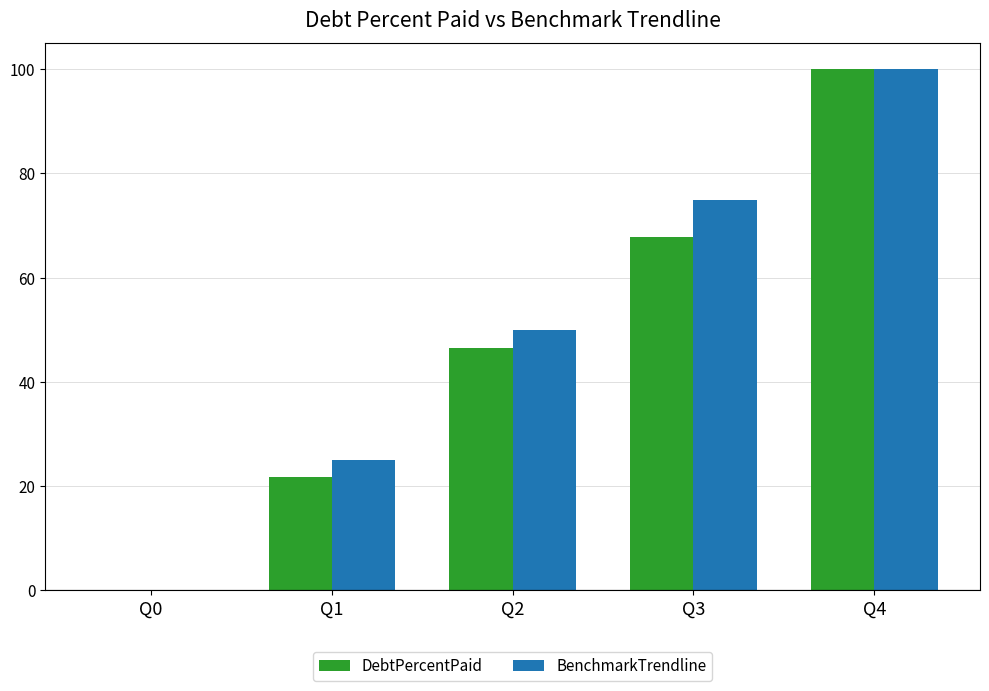

The value of DebtPercentPaid at Q1 is 21.7. True or false?

True